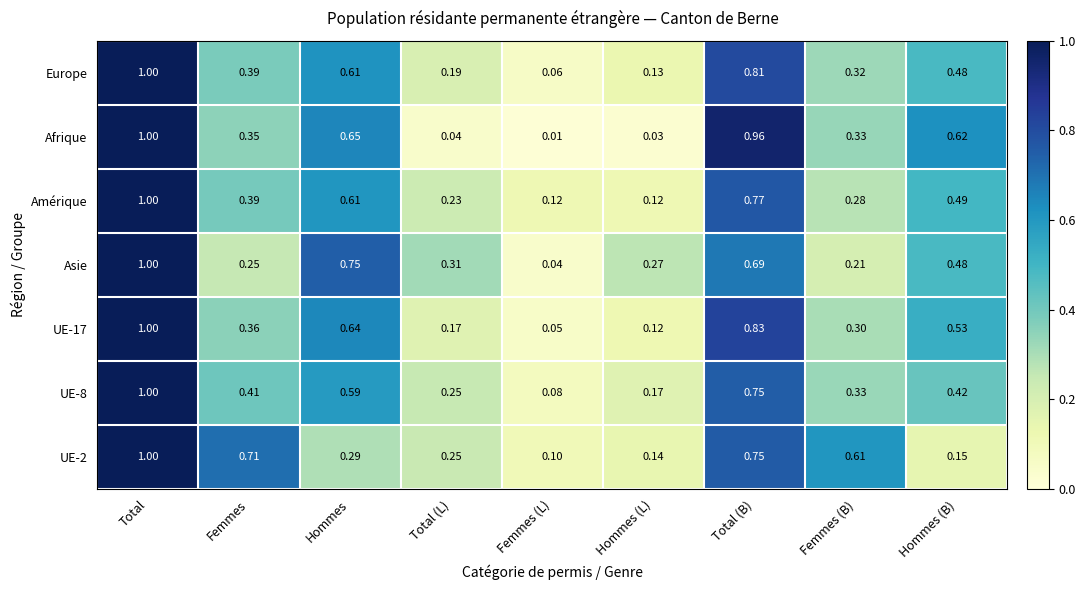

Rank the categories by Afrique value from highest to lowest.

Total, Total (B), Hommes, Hommes (B), Femmes, Femmes (B), Total (L), Hommes (L), Femmes (L)